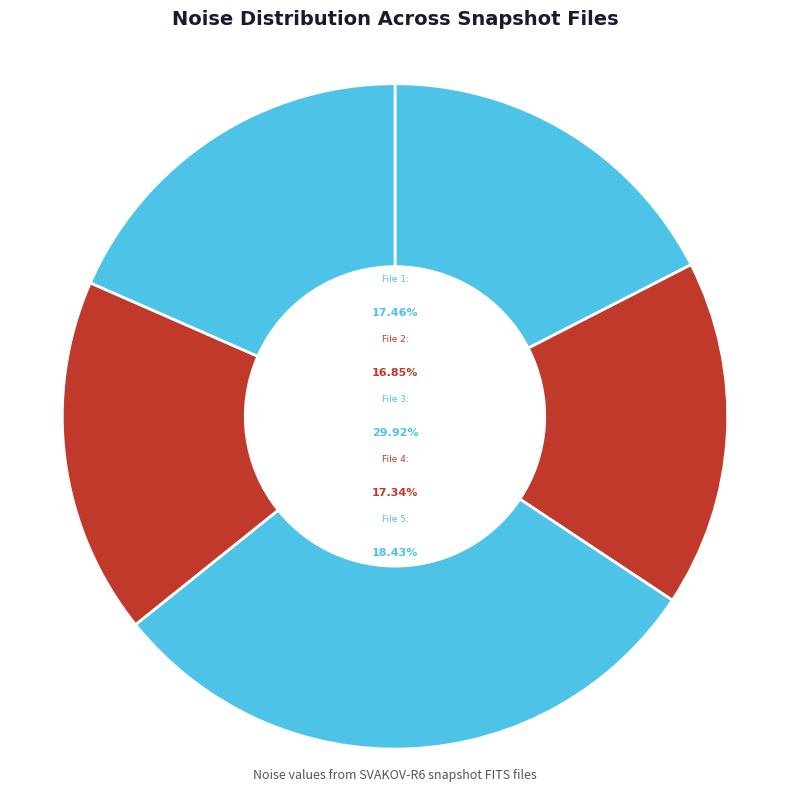

Is 20151122155656419_SVAKOV-R6_snap.fits the majority of the pie?

No